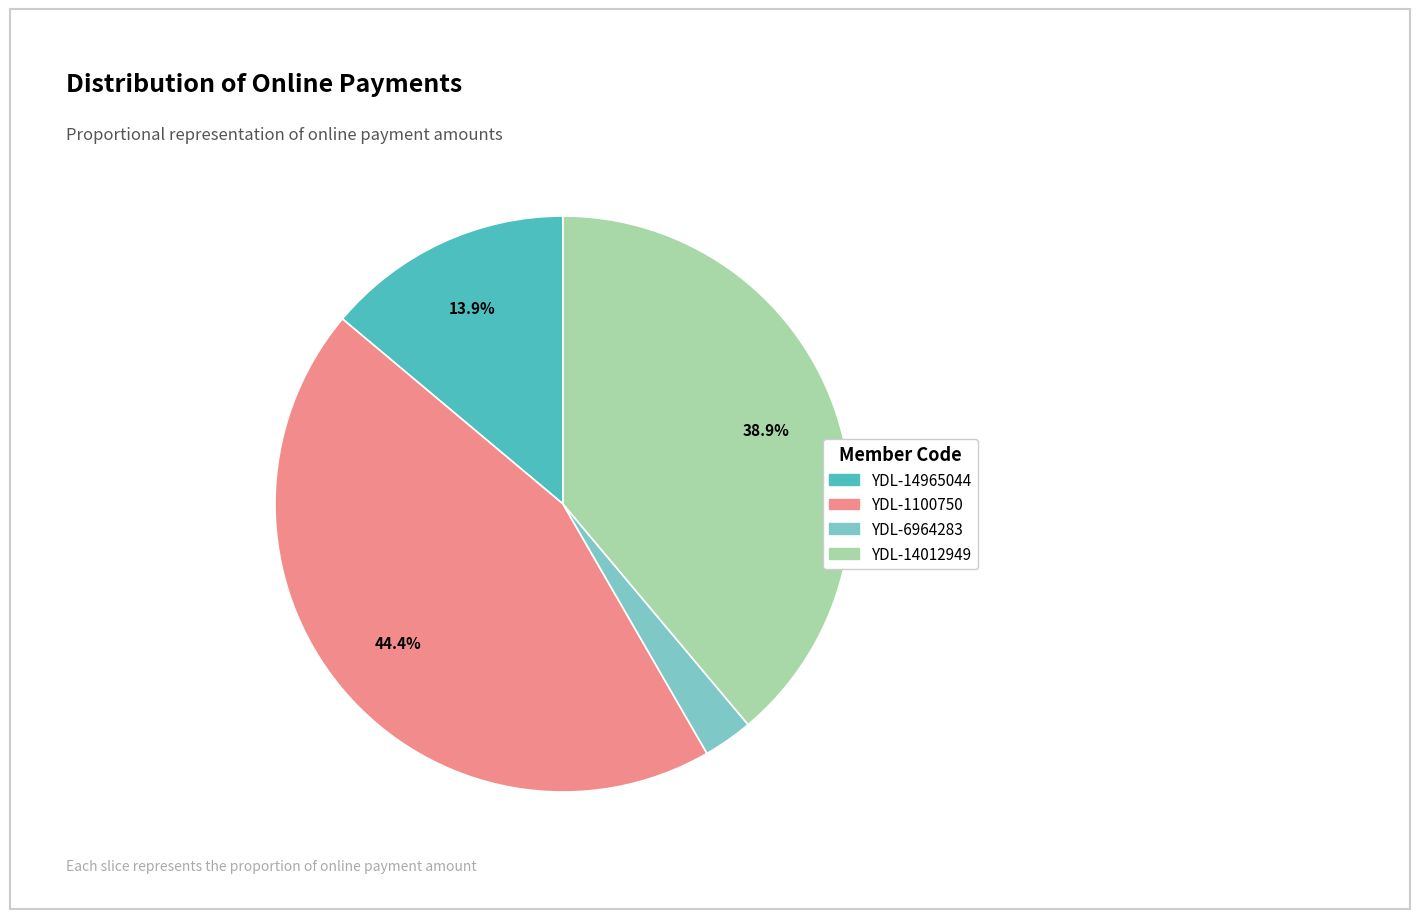

How many slices are in this pie chart?

4